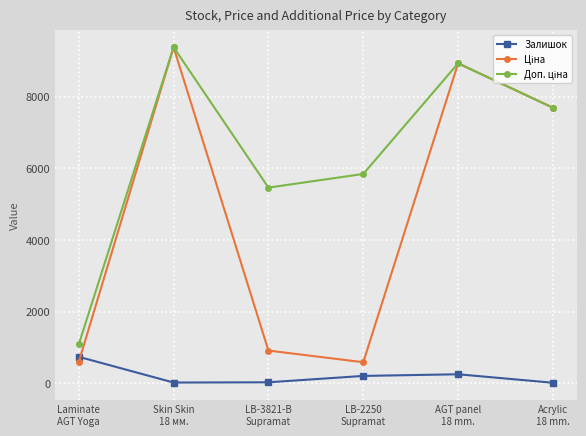

What is the greatest value displayed?

9384.0